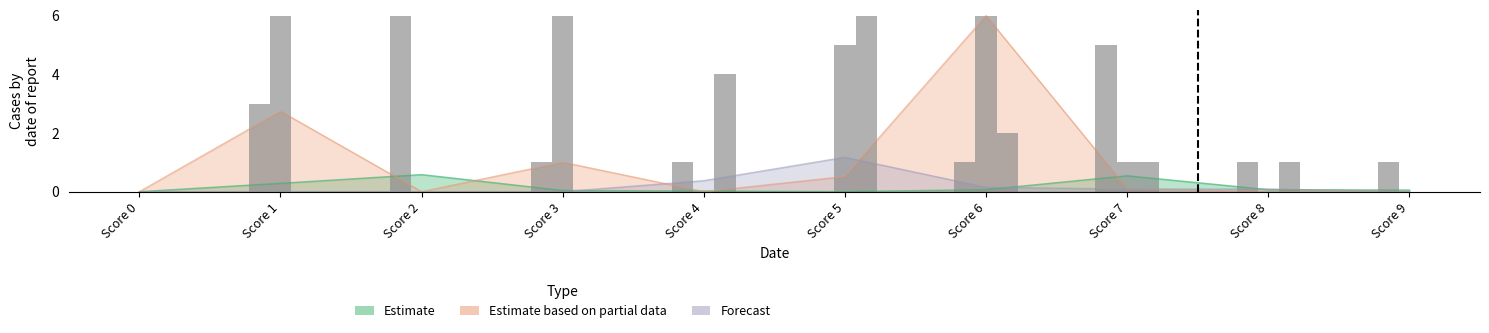

Which series has the largest total across all categories?

Forecast